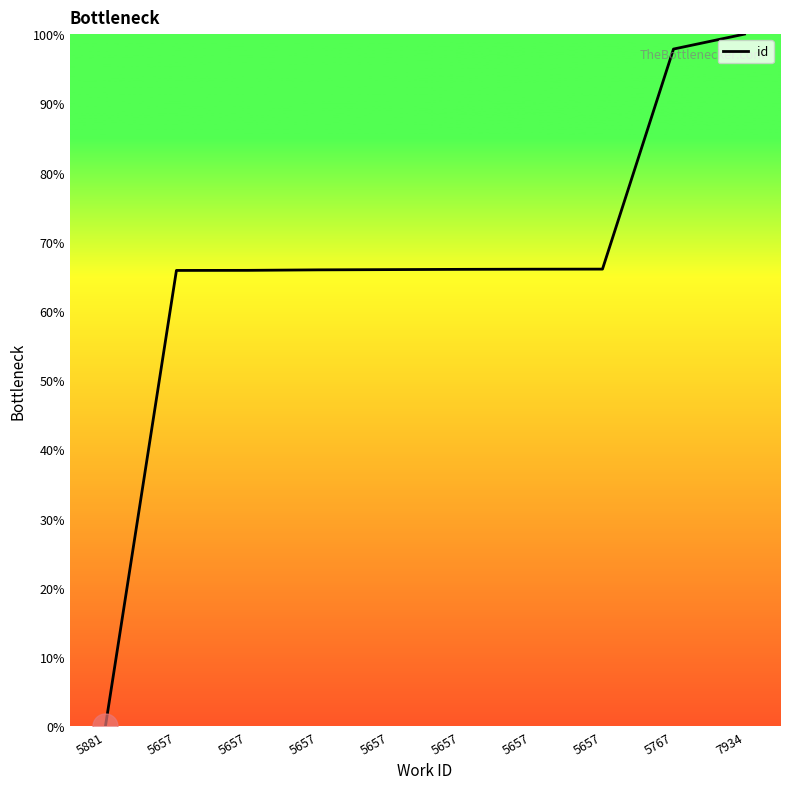

Where is the data nearest to the value 50?

5657